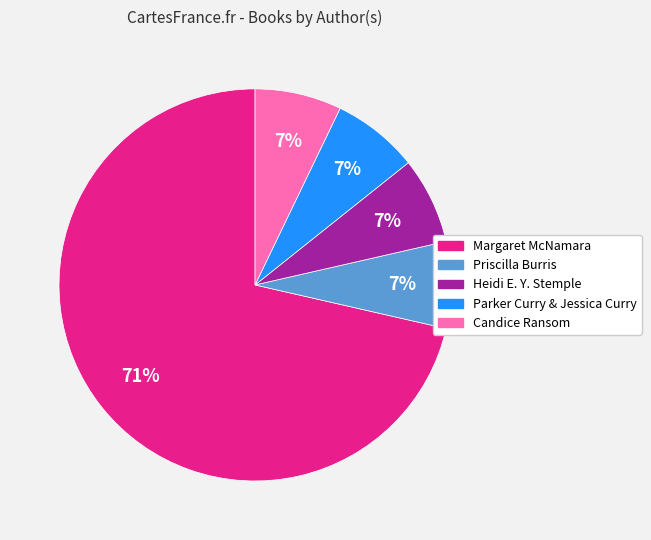

To the nearest percent, what is the average slice percentage?

20%